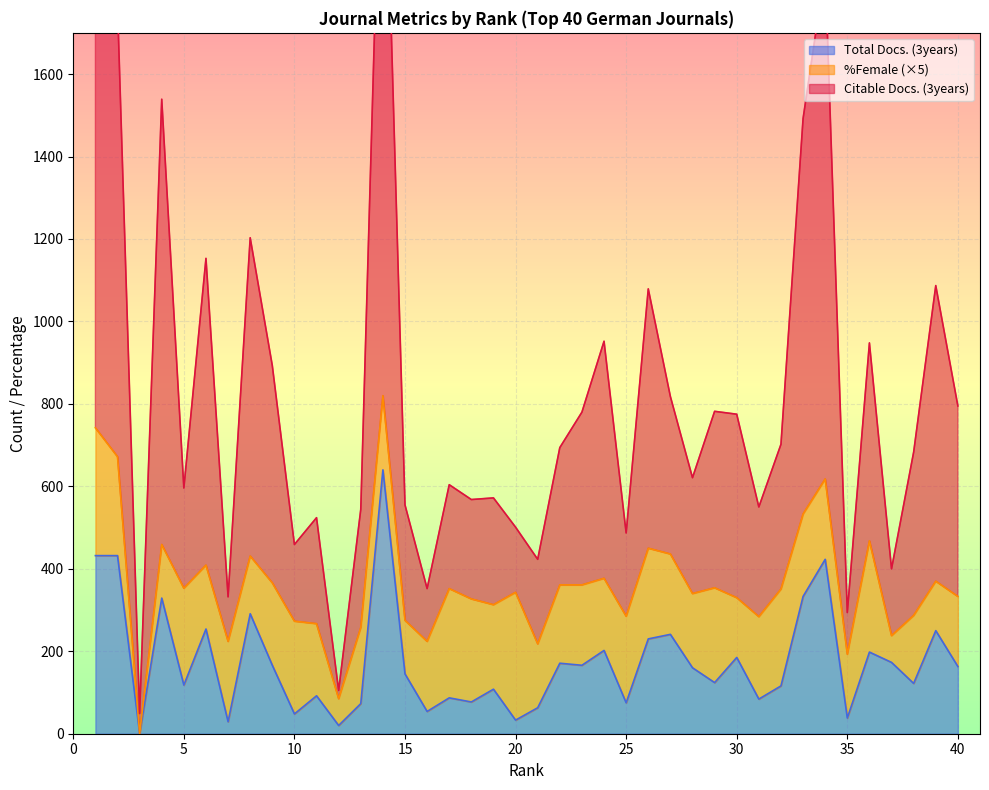

True or false: Total Docs. (3years) has more than 0 points higher than both neighbors.

True